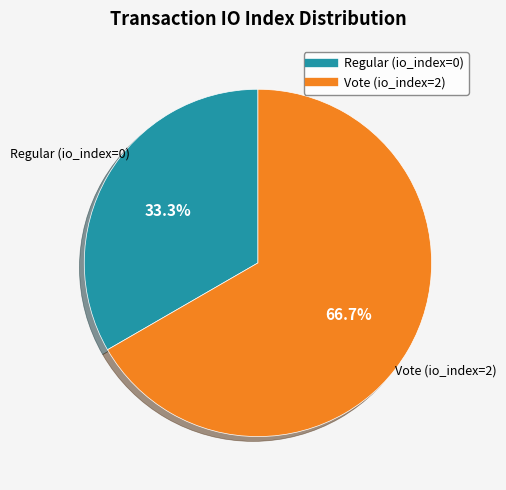

Which slice is the largest?

Vote (io_index=2)